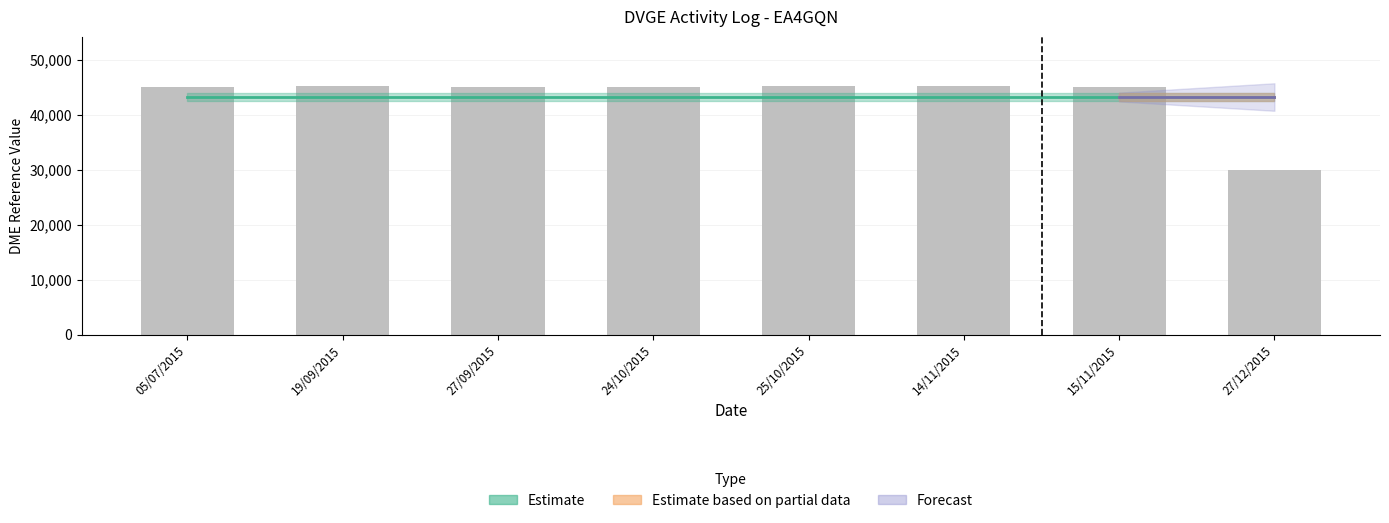

The value at 14/11/2015 is 45152. True or false?

True